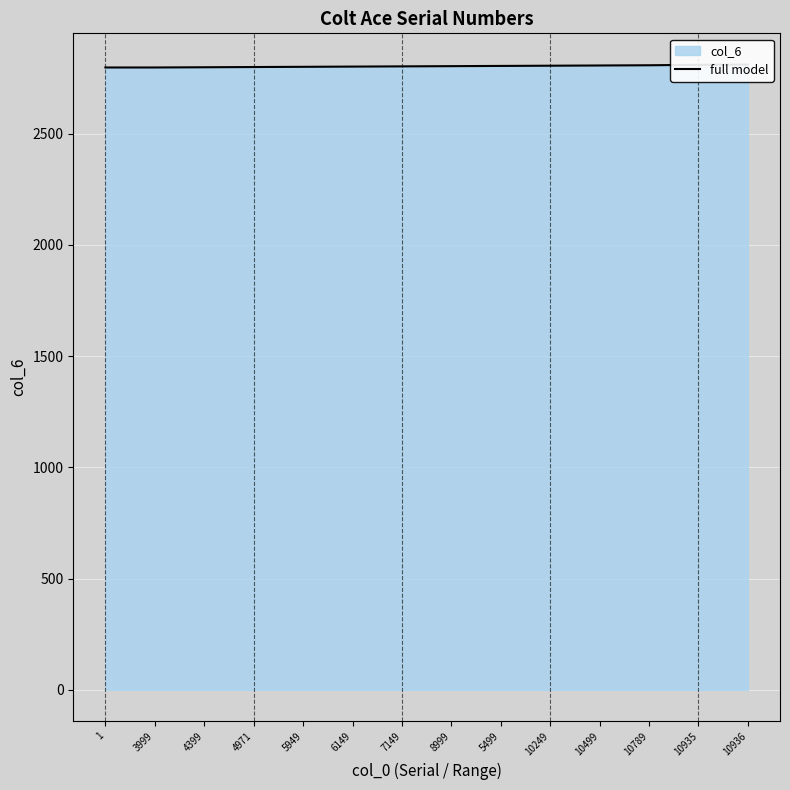

Count the number of categories in the chart.

14